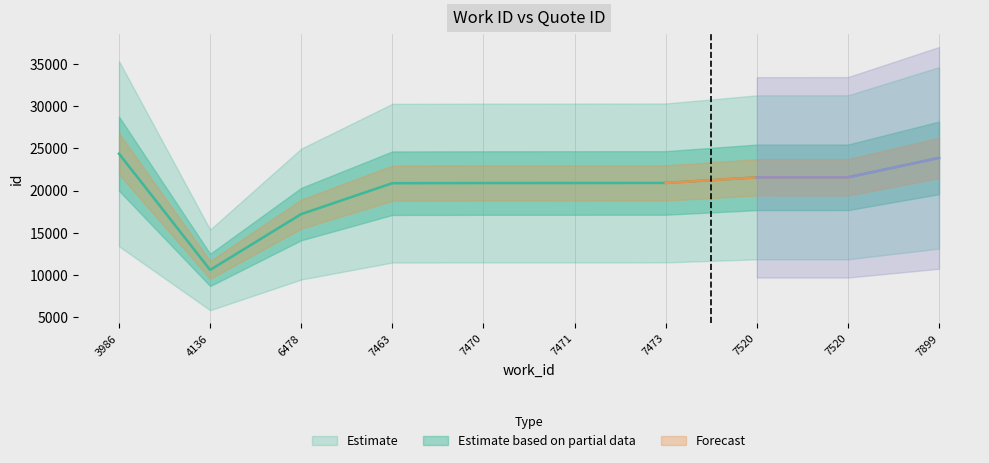

What is the smallest value displayed?

10614